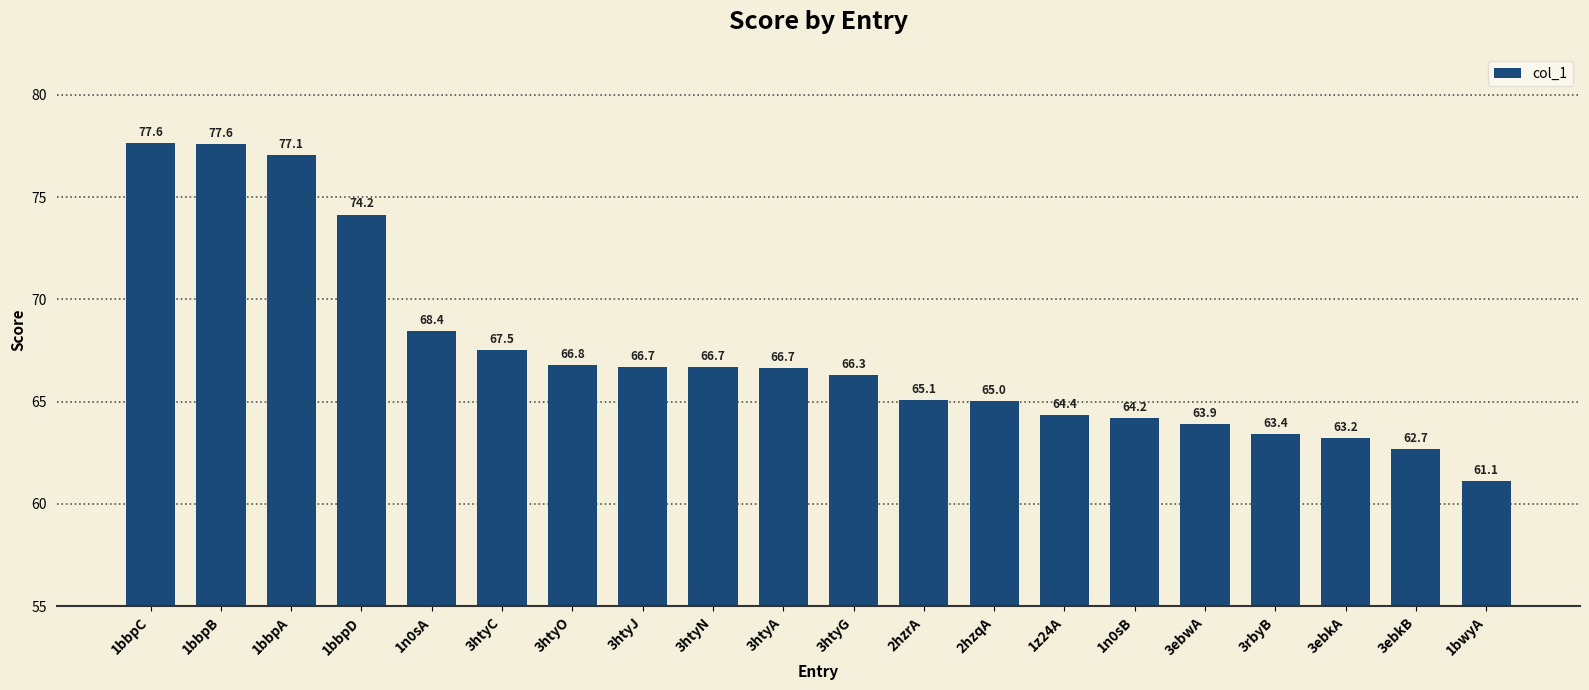

True or false: the data shows 68.4 at 1n0sA.

True